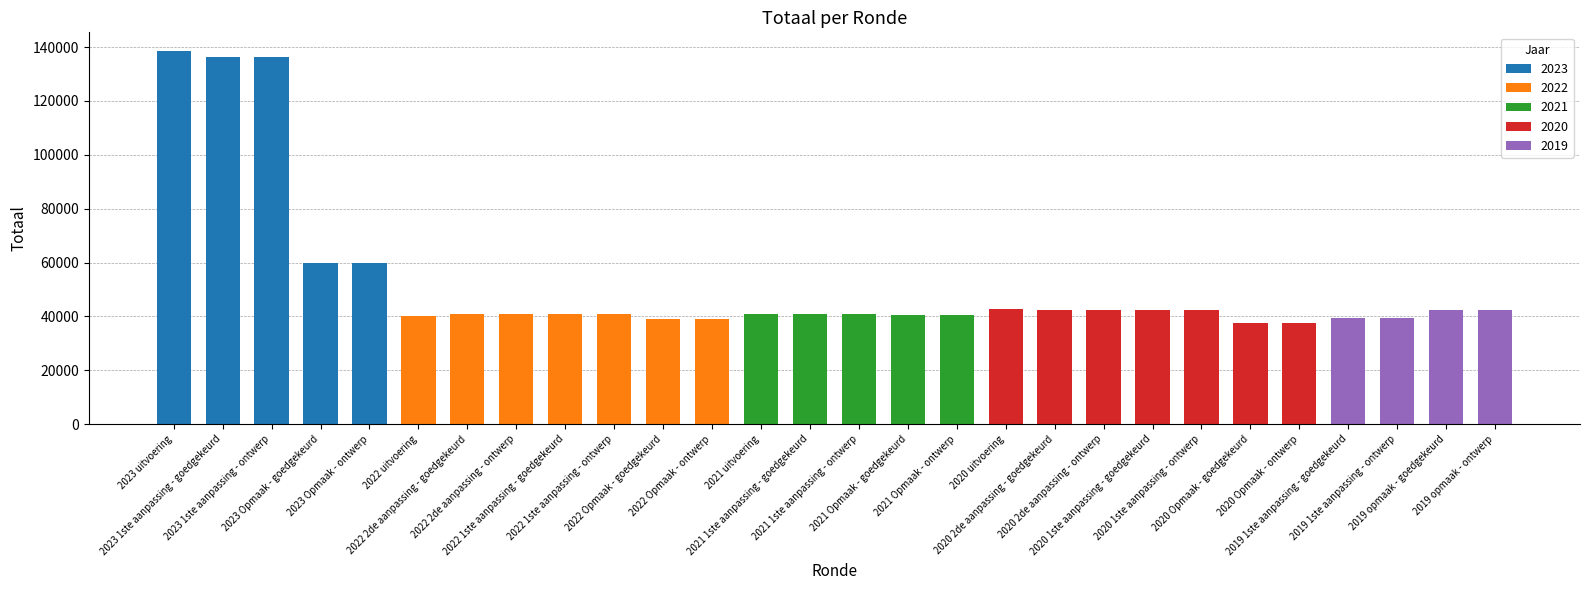

Which label corresponds to the smallest value in the chart?

2020 Opmaak - goedgekeurd